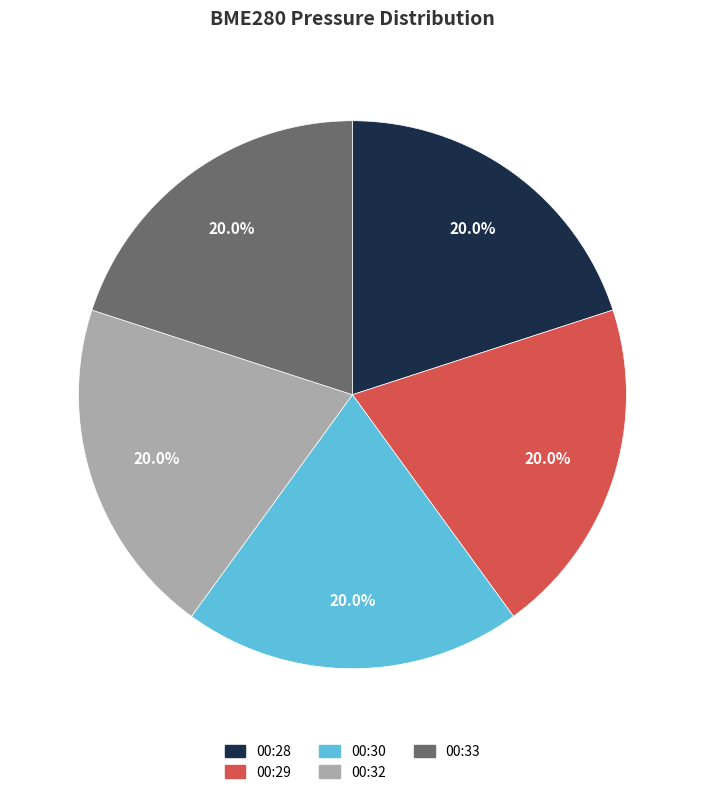

Does 00:33 account for over 50% of the chart?

No